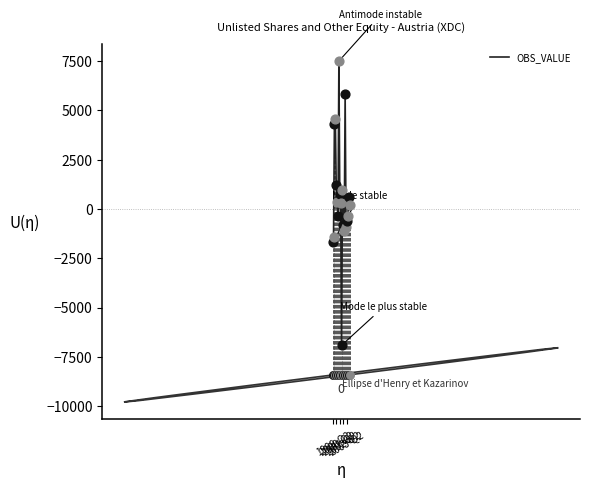

What is the minimum value for OBS_VALUE?

-6912